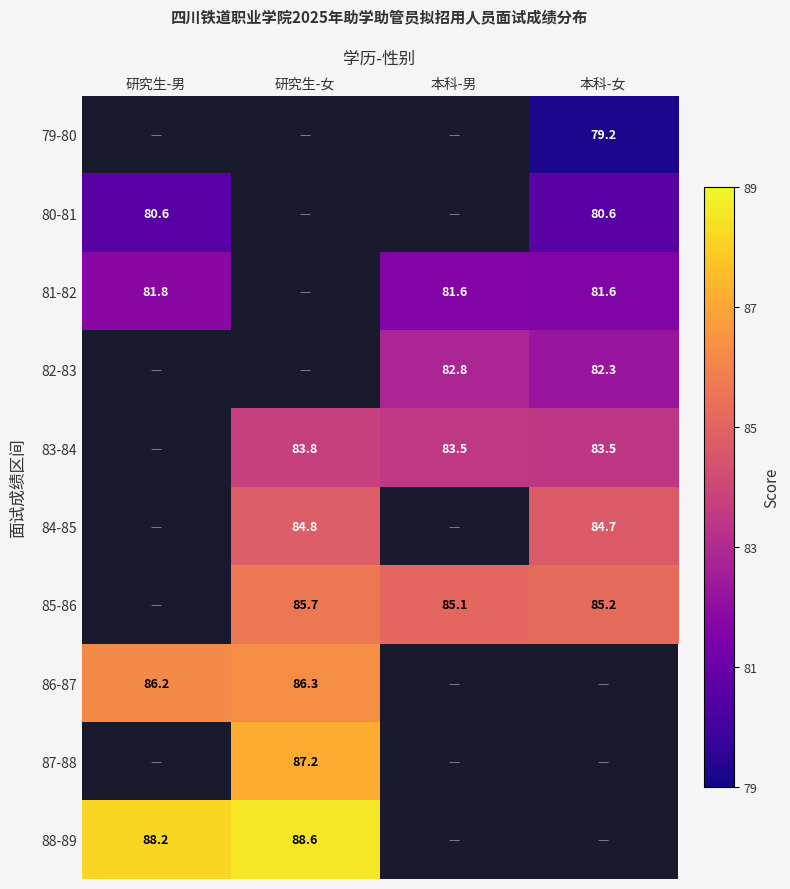

The 85-86 series shows 85.2 at 本科-女. True or false?

True